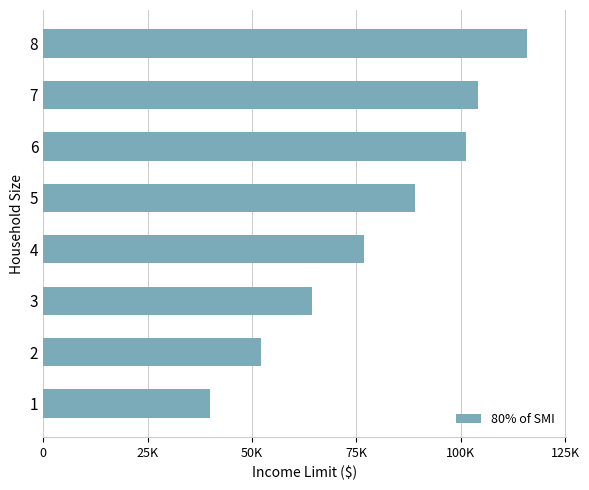

Does the chart contain any negative values?

No